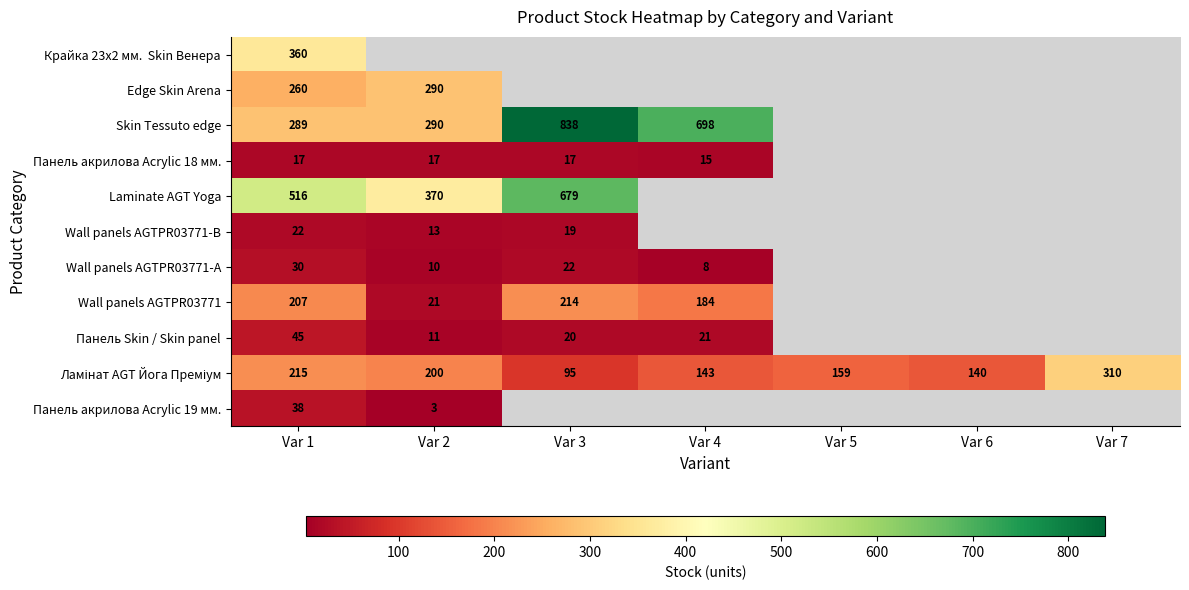

What is the total value across all series at Var 1?

1999